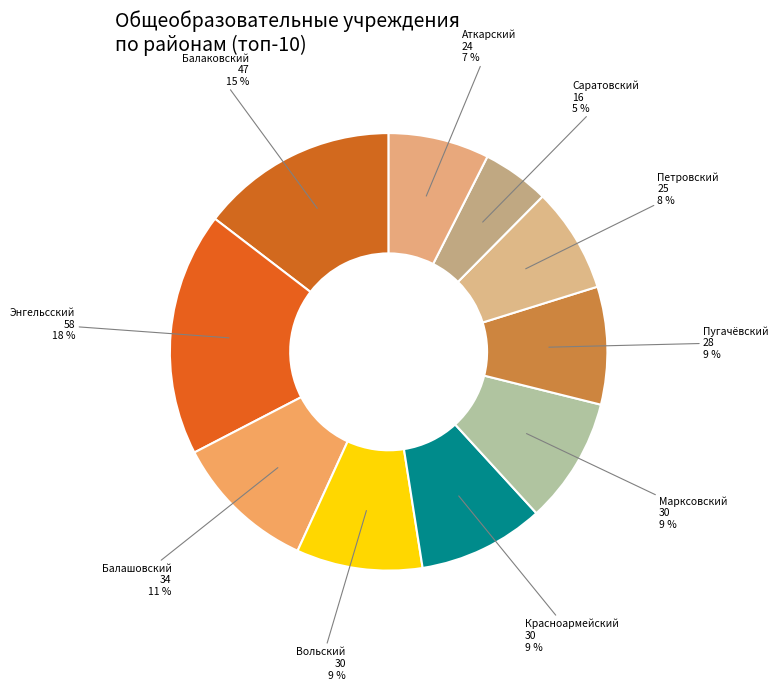

The Петровский slice represents 1% of the pie. True or false?

False